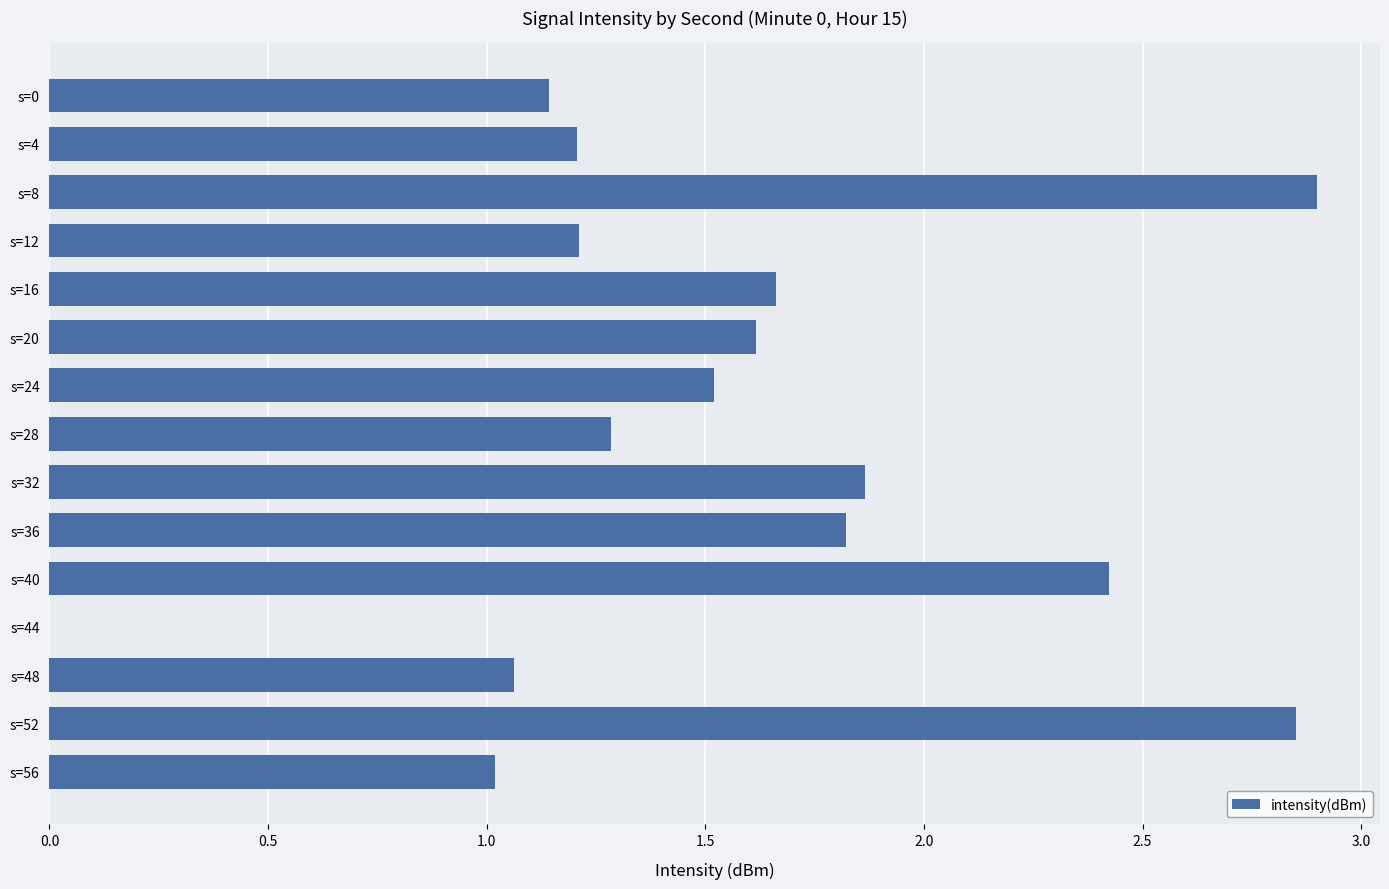

Where is the data nearest to the value 1?

s=56